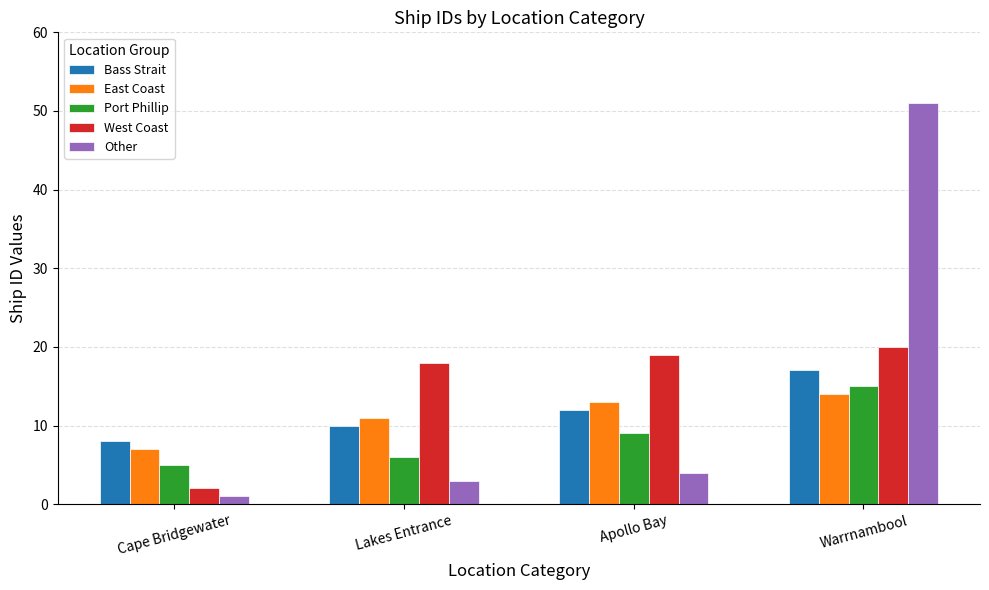

Which series has the largest range (max minus min)?

Other